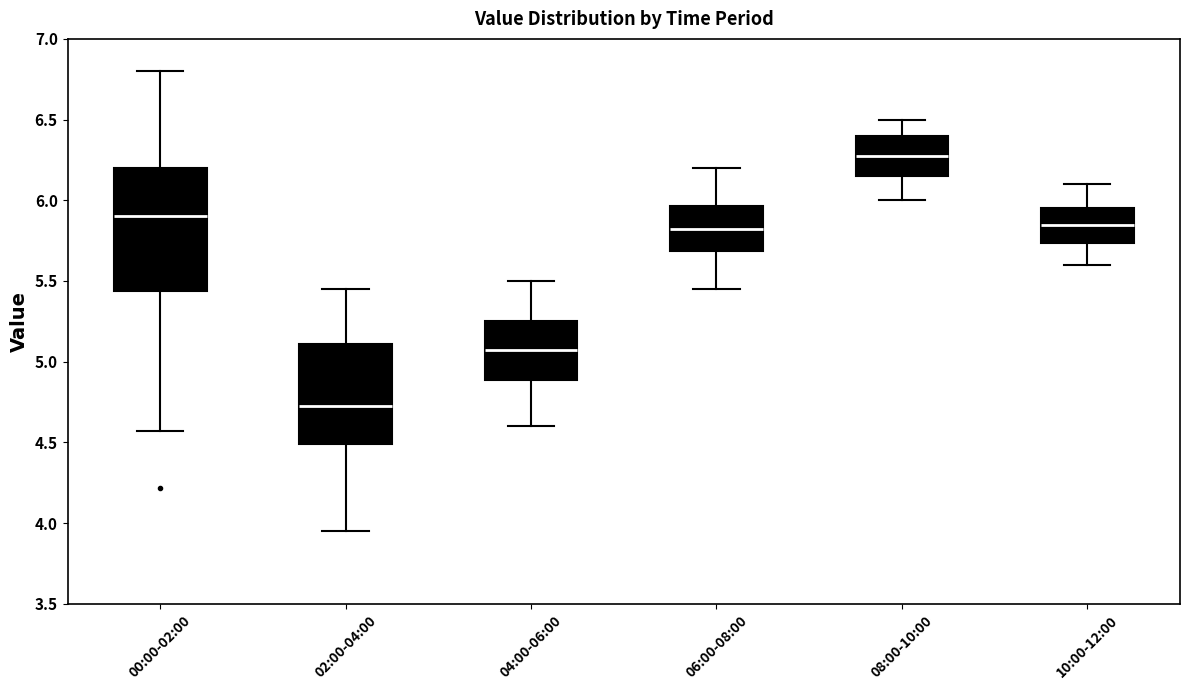

Which box has the lowest median line?

02:00-04:00